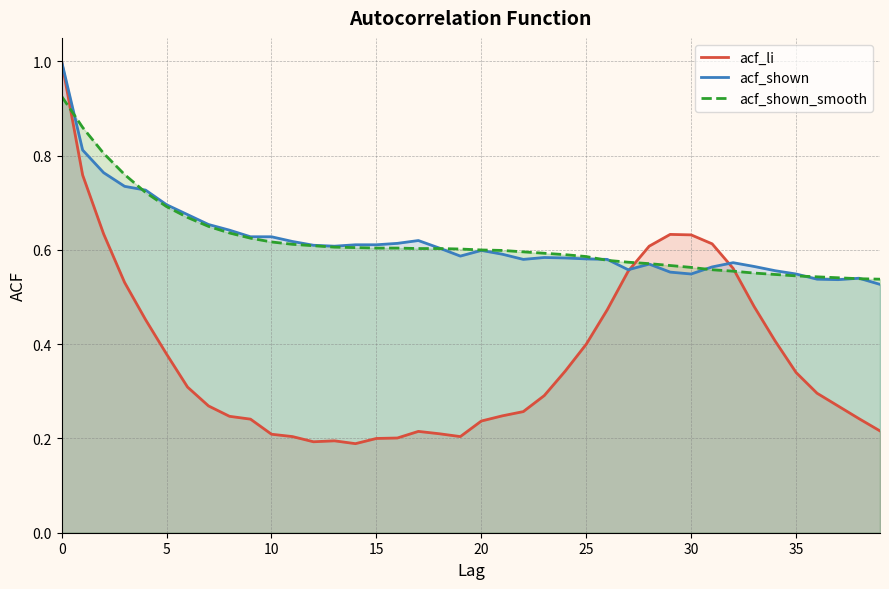

What is the greatest value displayed?

1.0